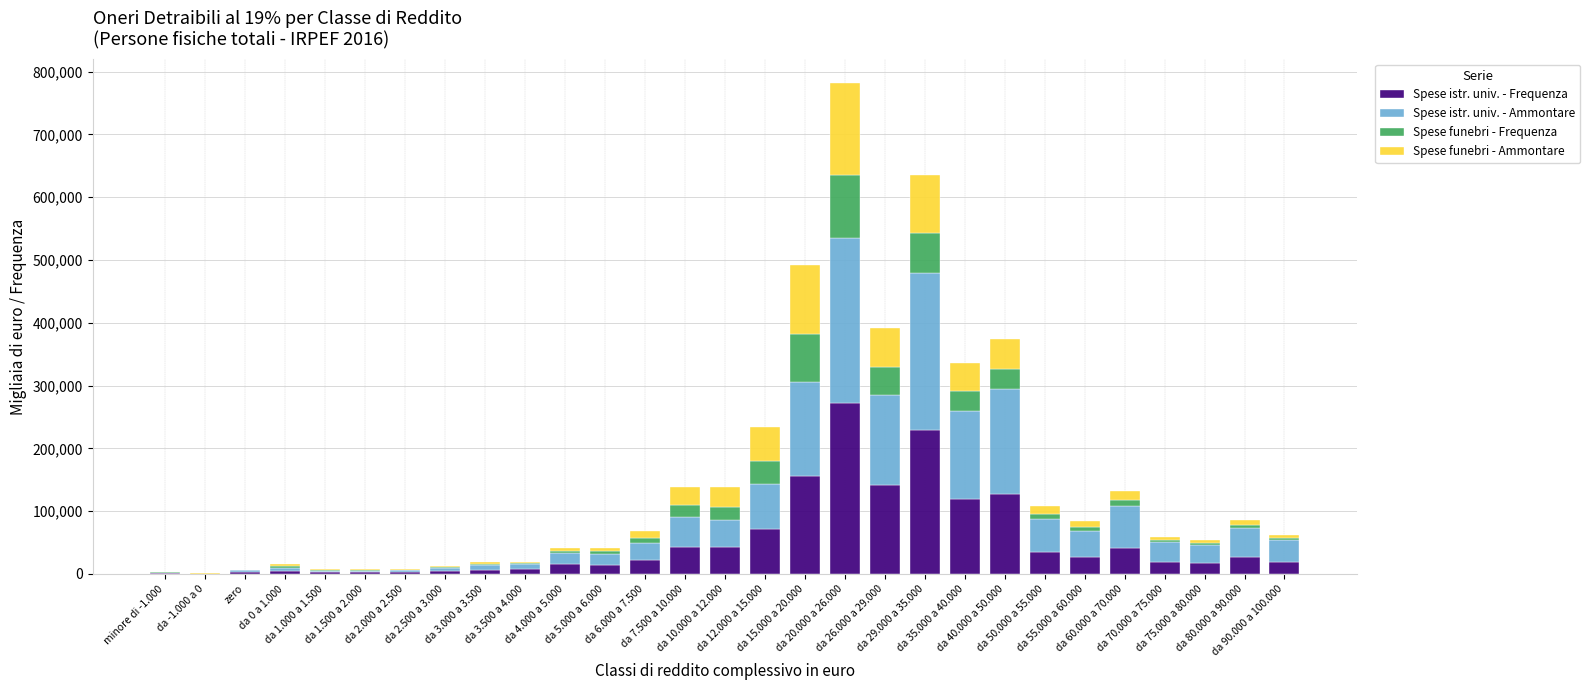

The value of Spese istr. univ. - Frequenza at minore di -1.000 is 1025. True or false?

True